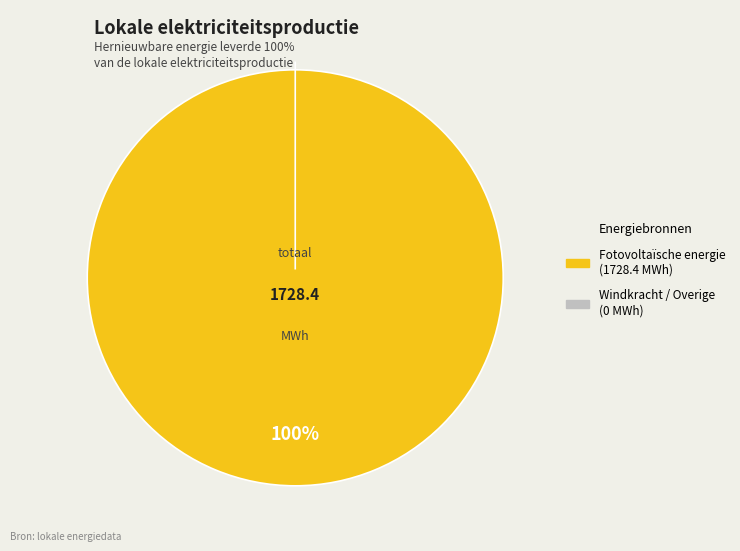

True or false: Fotovoltaïsche energie accounts for 99% of the total.

False